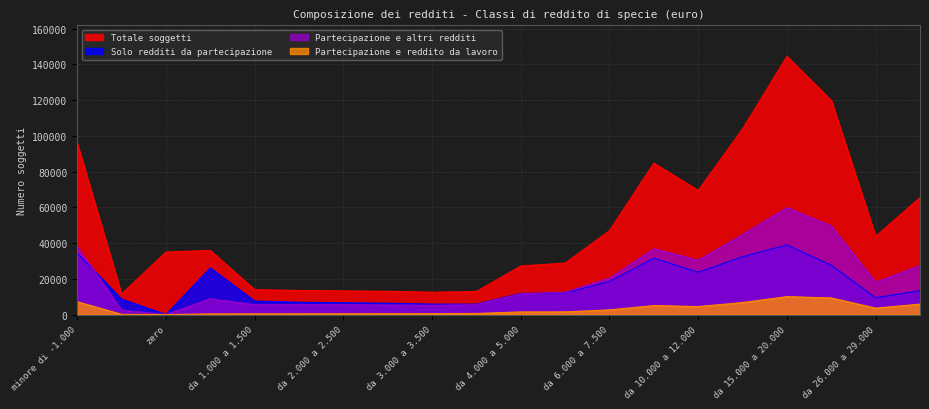

At which category does the chart reach its peak across all series?

da 15.000 a 20.000